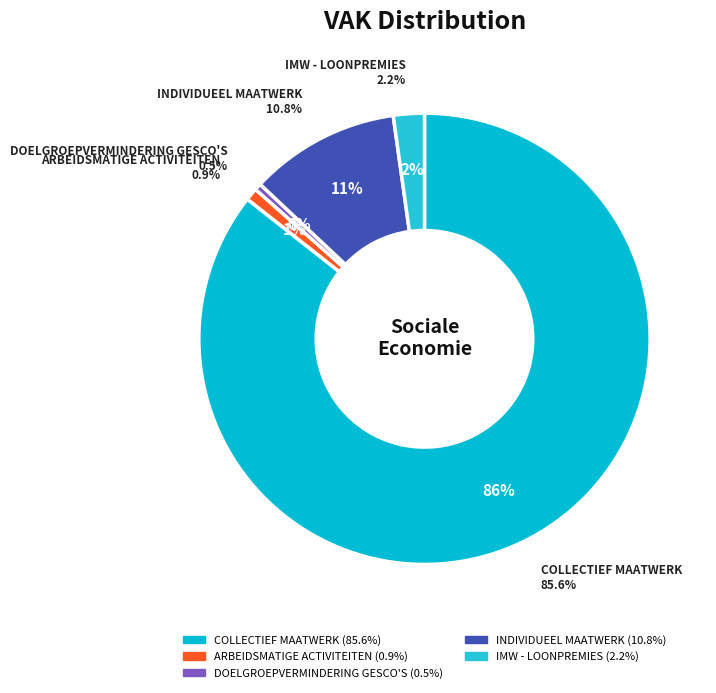

Count the number of slices in the pie.

5